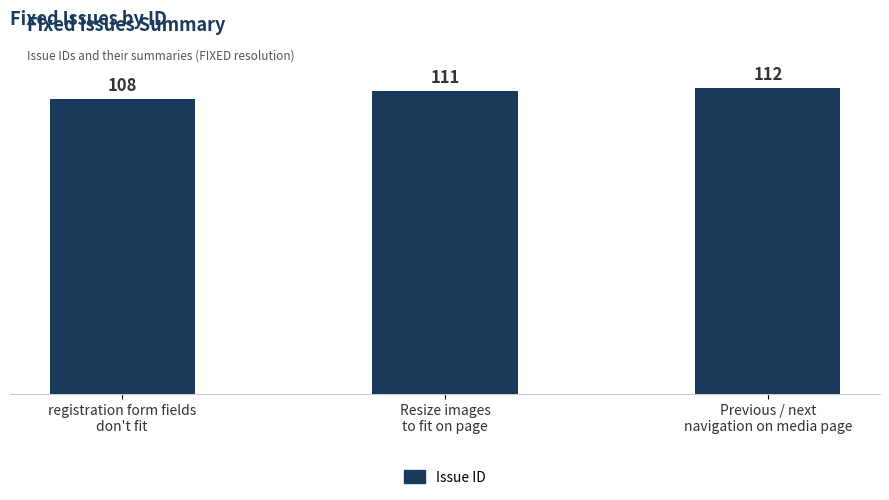

What position from the right is registration form fields
don't fit?

3